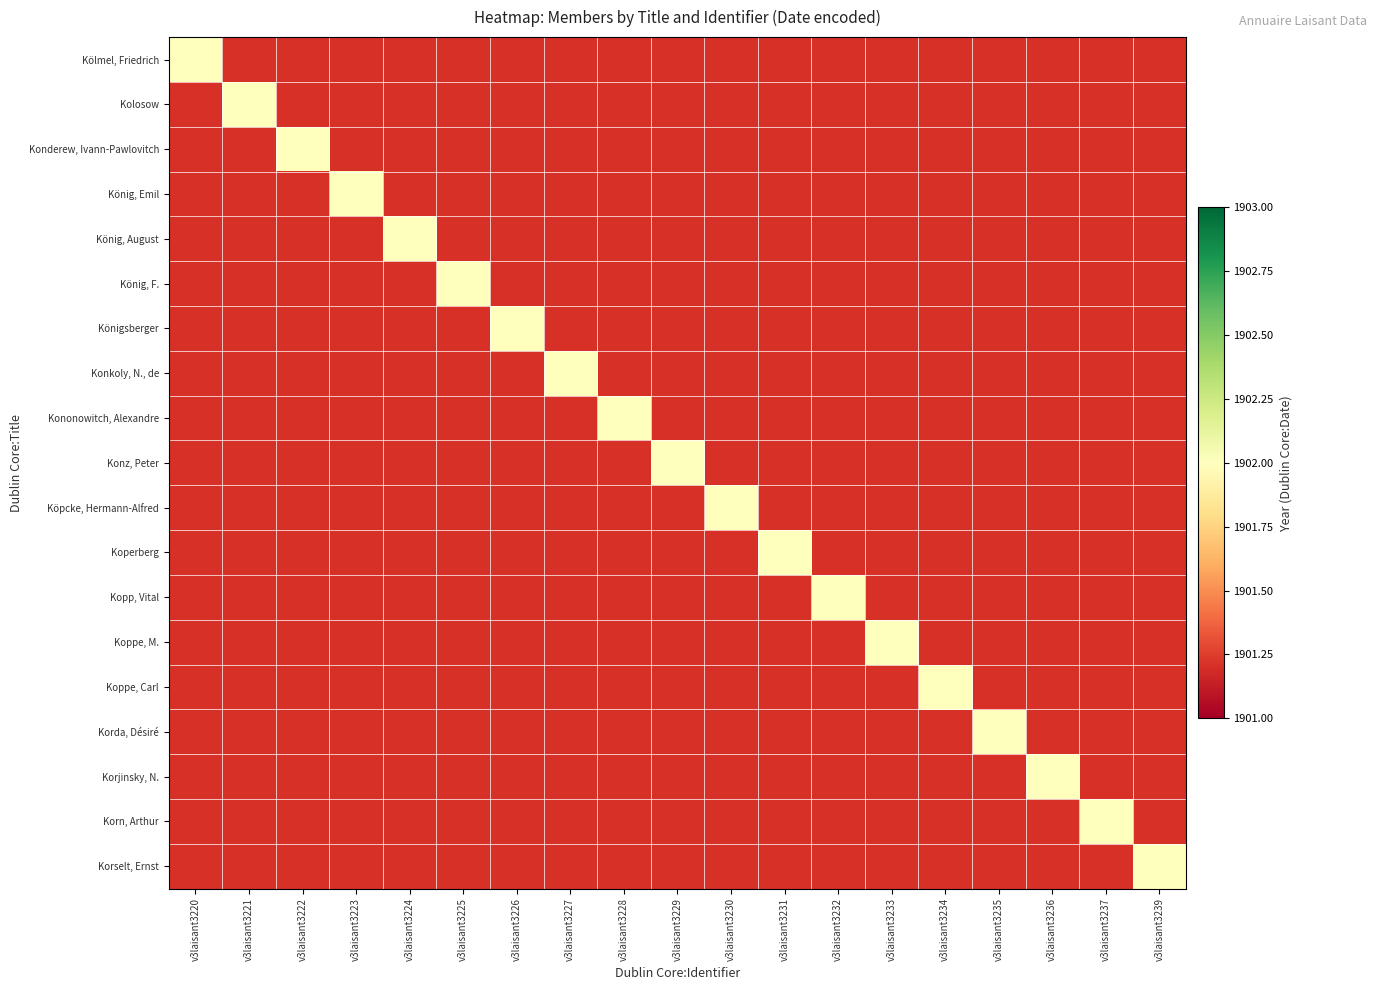

The Köpcke, Hermann-Alfred series shows -765 at König, Emil. True or false?

False